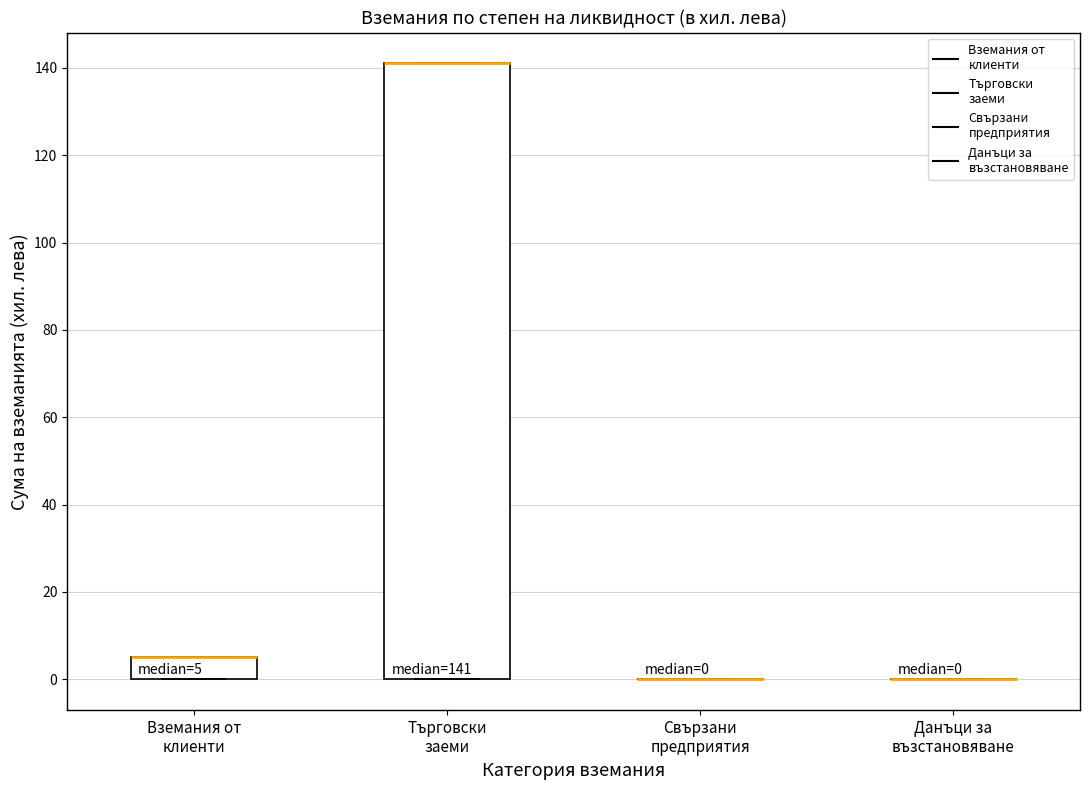

Which box is the tallest, from its lower edge to its upper edge?

Търговски заеми